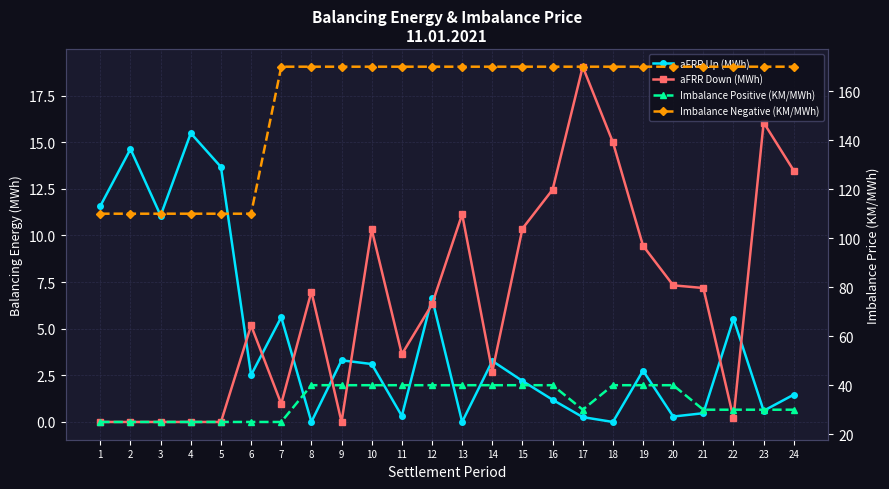

Where is aFRR Up (MWh) nearest to the value 7?

12